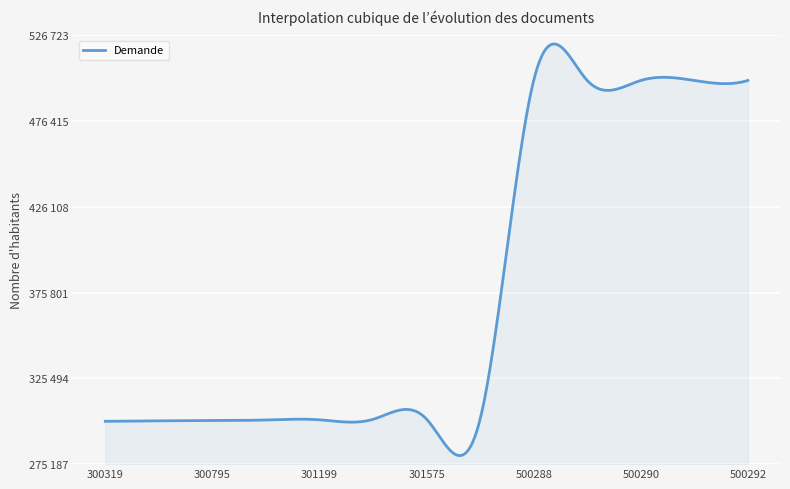

Does the chart have visible grid lines?

Yes